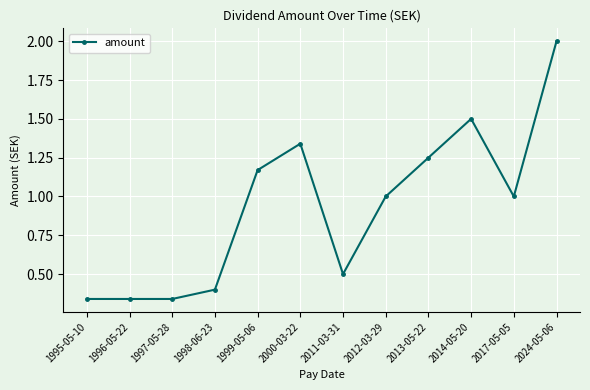

How many distinct data groups are displayed?

1